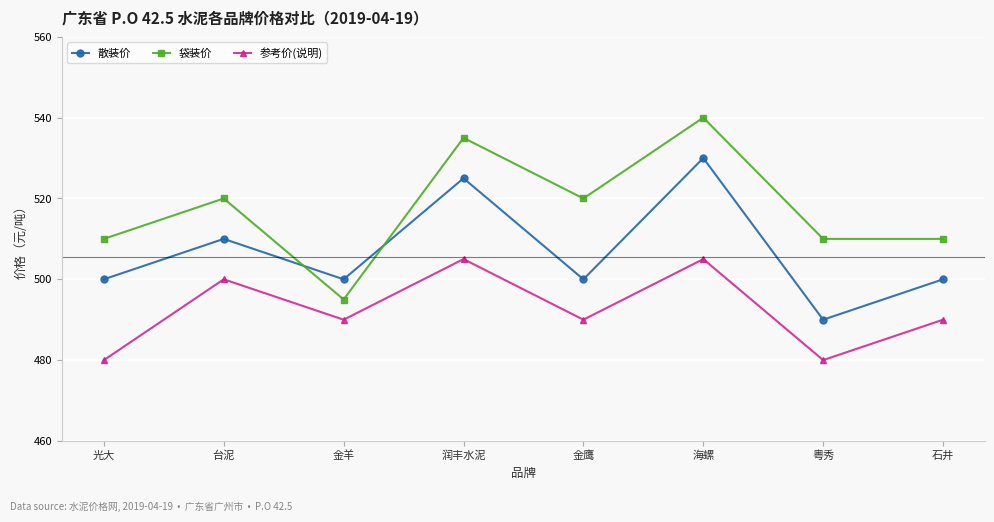

Reading left to right, transcribe all the data shown in this chart.

散装价: 光大=500	台泥=510	金羊=500	润丰水泥=525	金鹰=500	海螺=530	粤秀=490	石井=500
袋装价: 光大=510	台泥=520	金羊=495	润丰水泥=535	金鹰=520	海螺=540	粤秀=510	石井=510
参考价(说明): 光大=480	台泥=500	金羊=490	润丰水泥=505	金鹰=490	海螺=505	粤秀=480	石井=490